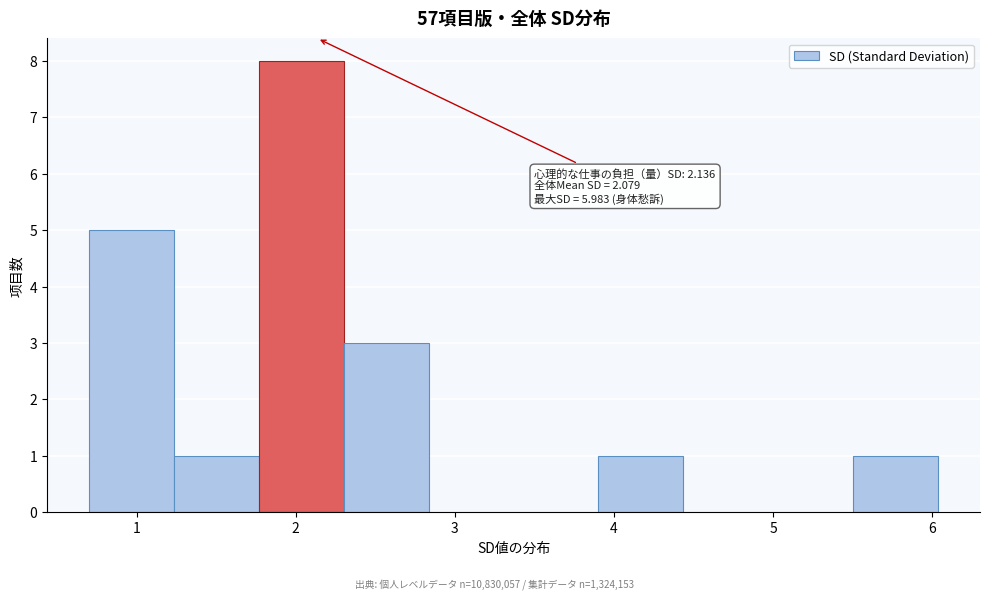

Which range on the x-axis has the tallest bar?

1.8 to 2.3